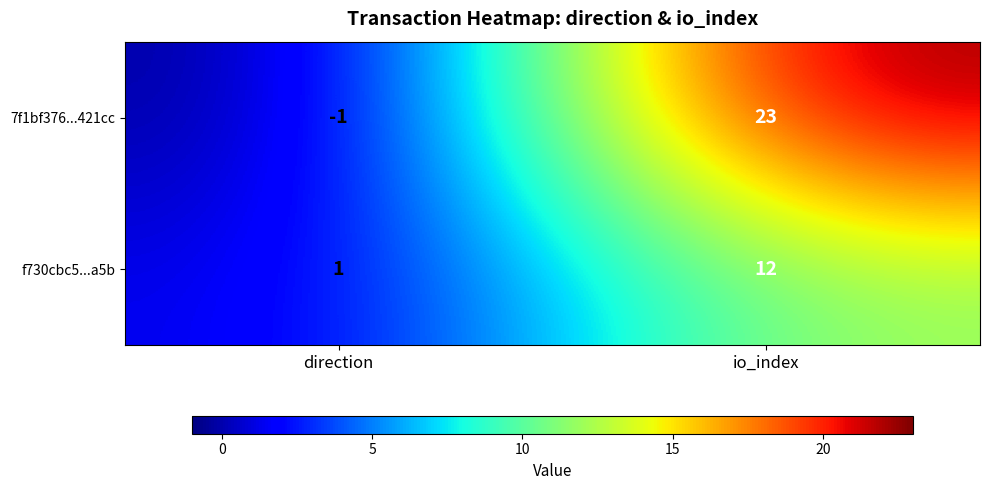

Reading left to right, extract all data points from this chart.

7f1bf376...421cc: -1	23
f730cbc5...a5b: 1	12